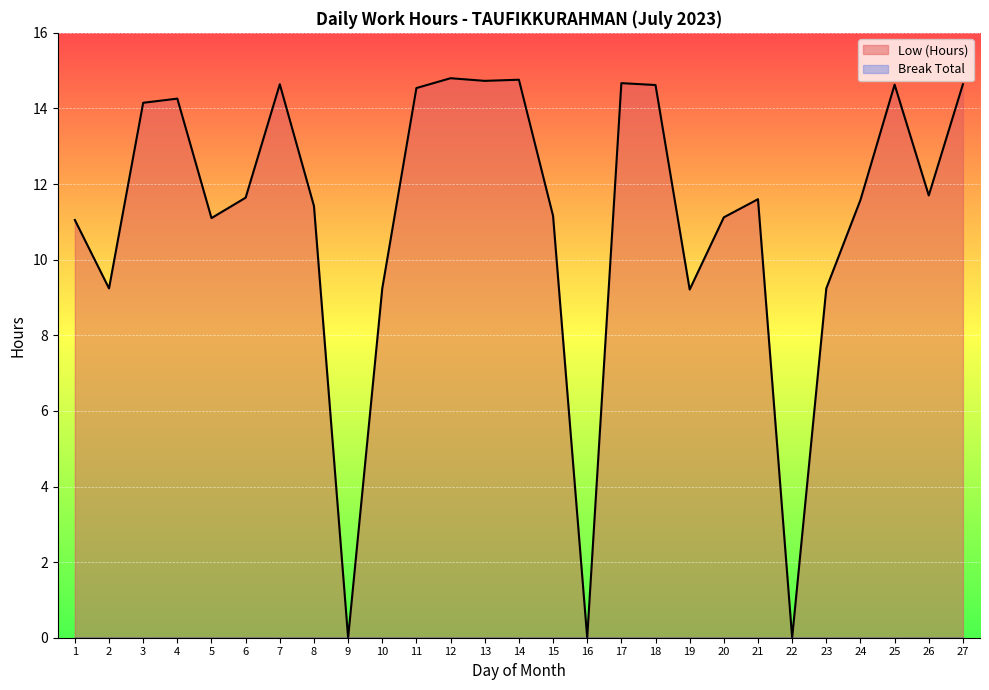

What is the change in value from 1 to 26?

+0.6